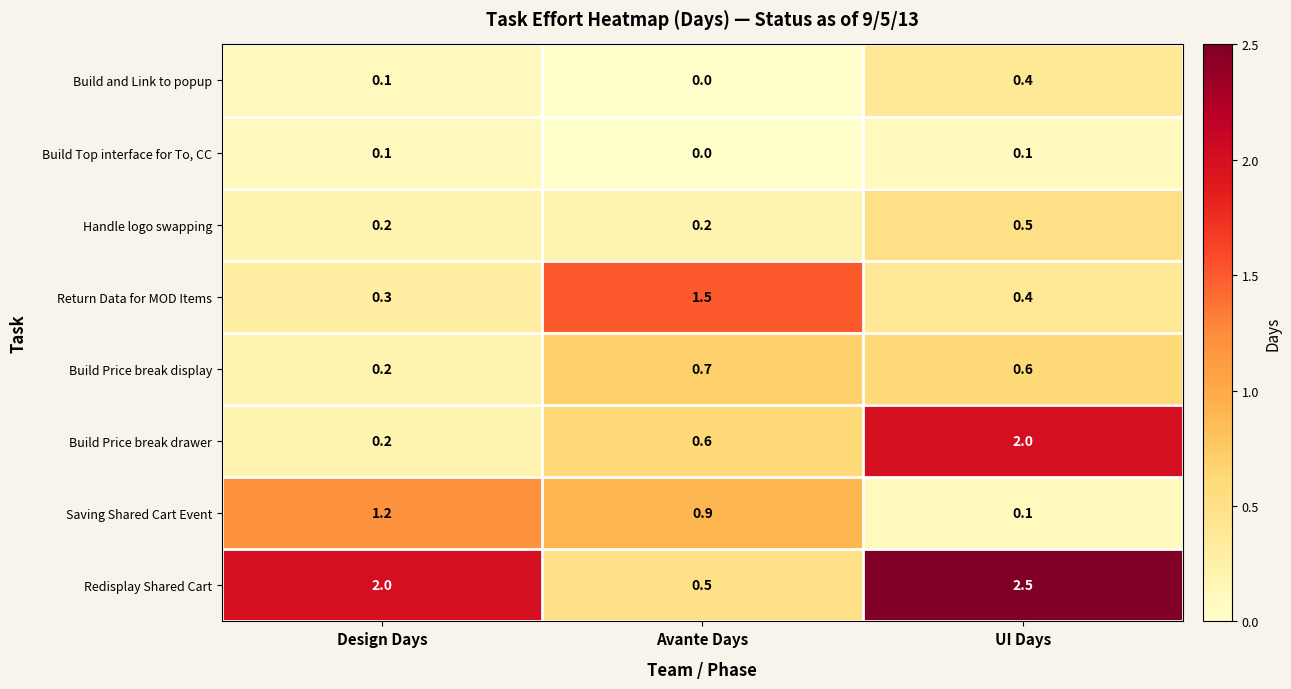

True or false: Build and Link to popup has a value of 0.4 at UI Days.

True